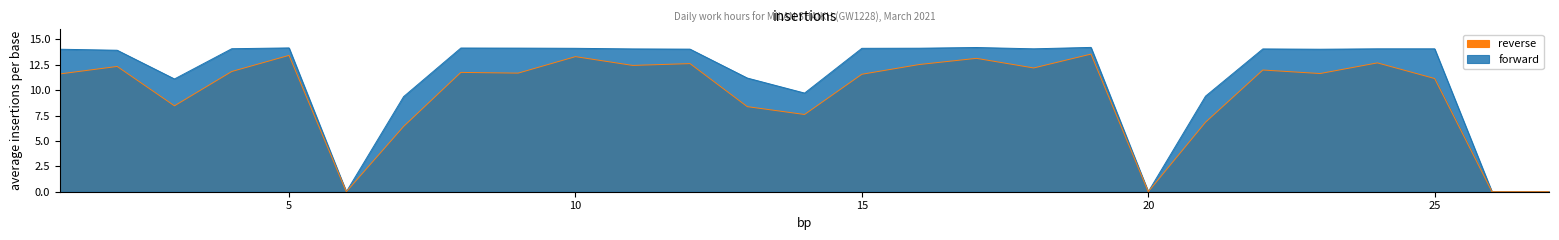

True or false: forward and reverse cross at least once.

False